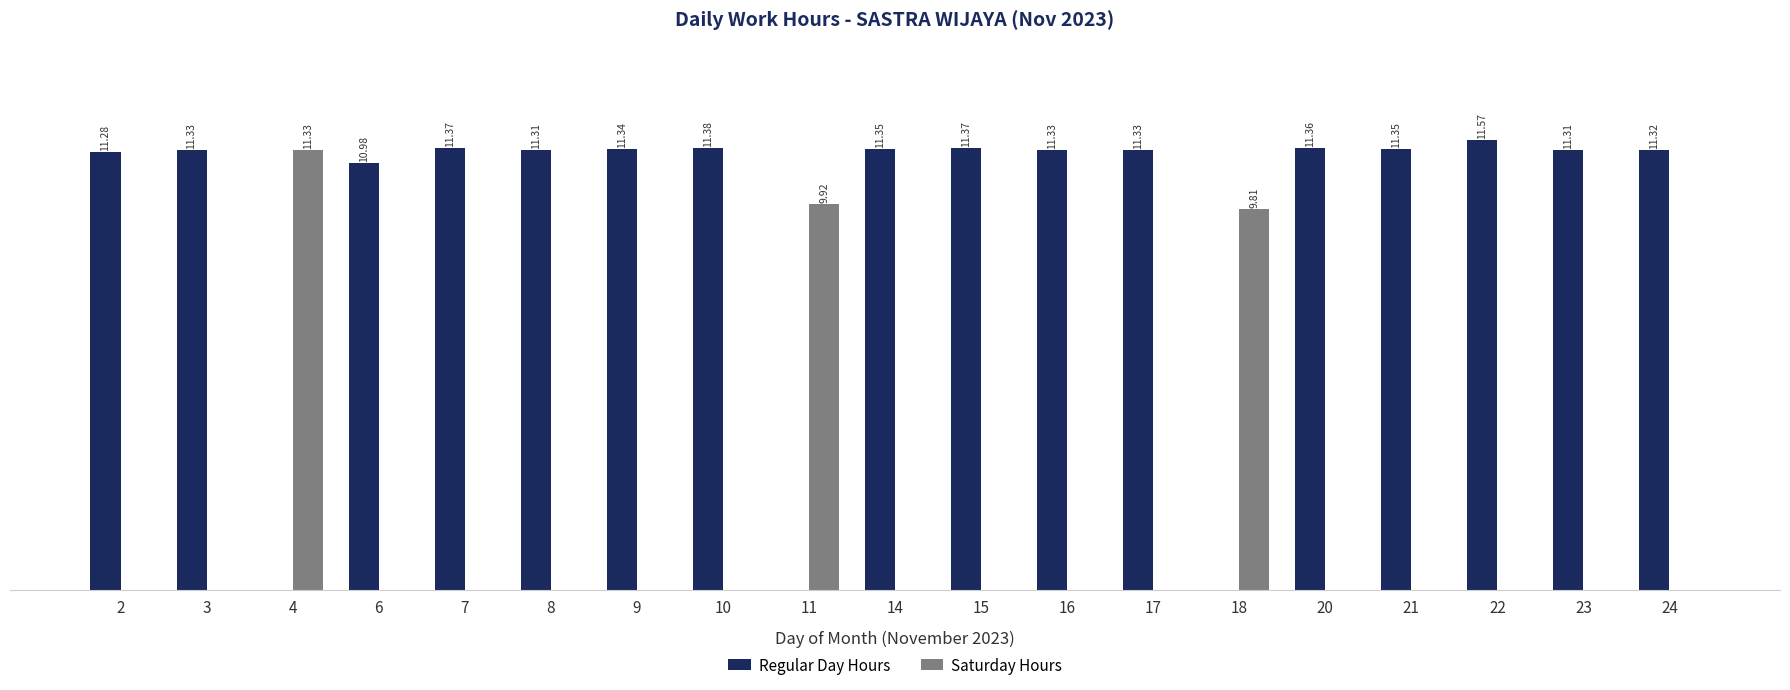

Which series has the largest total across all categories?

Regular Day Hours